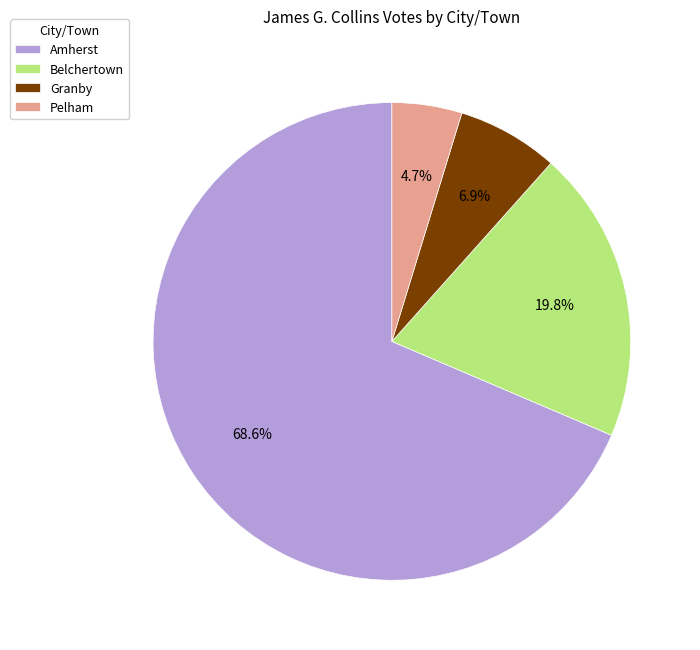

How many segments does this pie chart have?

4